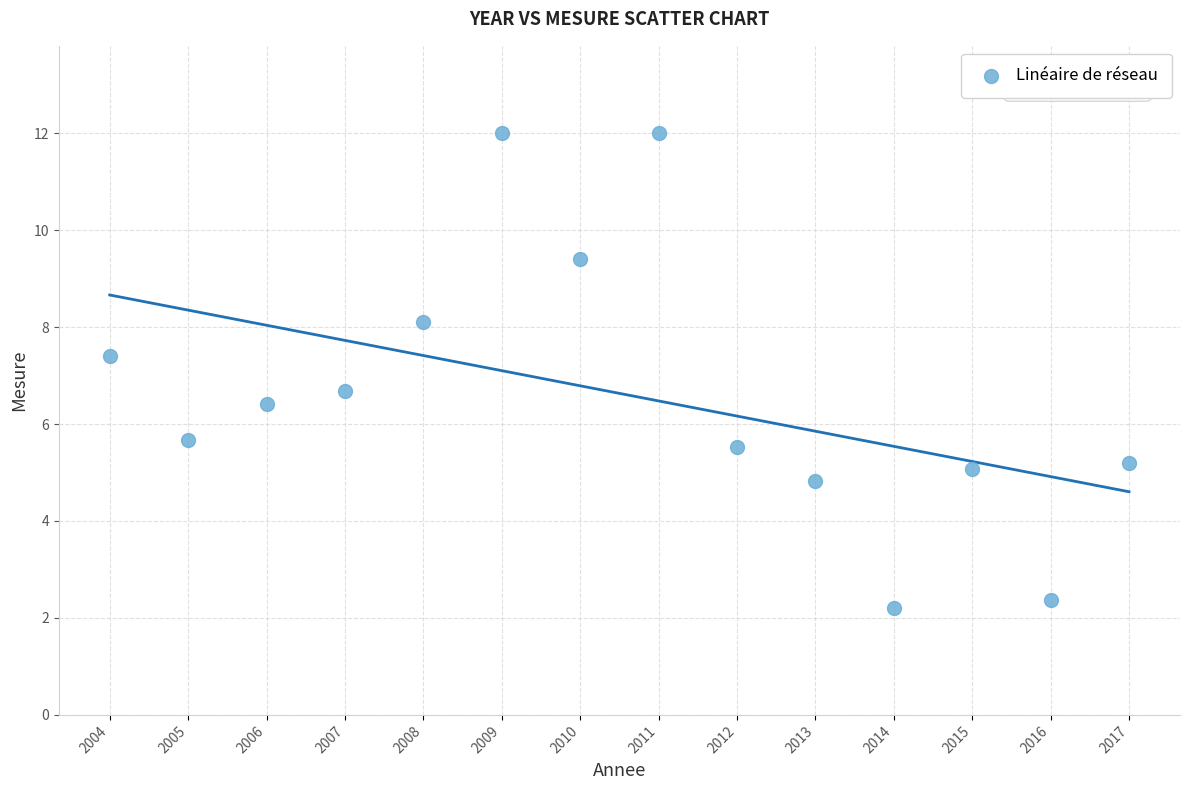

What is the range of X values (max minus min)?

13.0